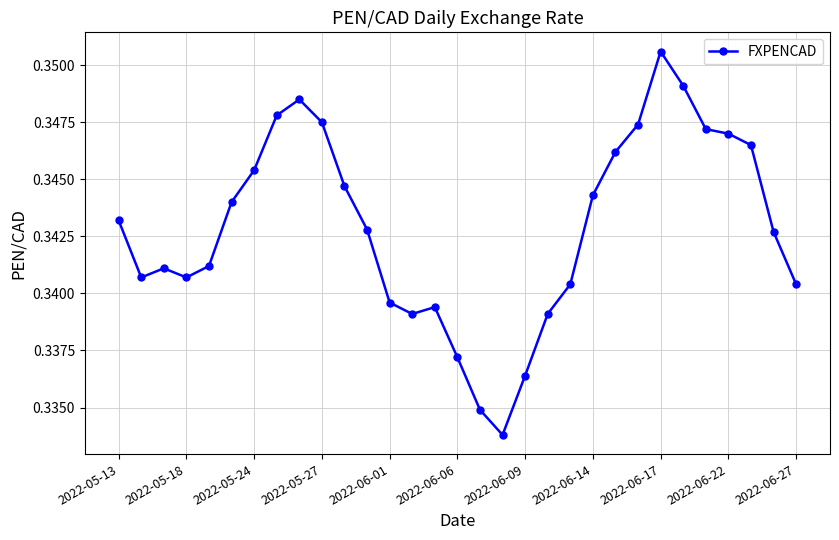

What is the sum of all values?

10.6